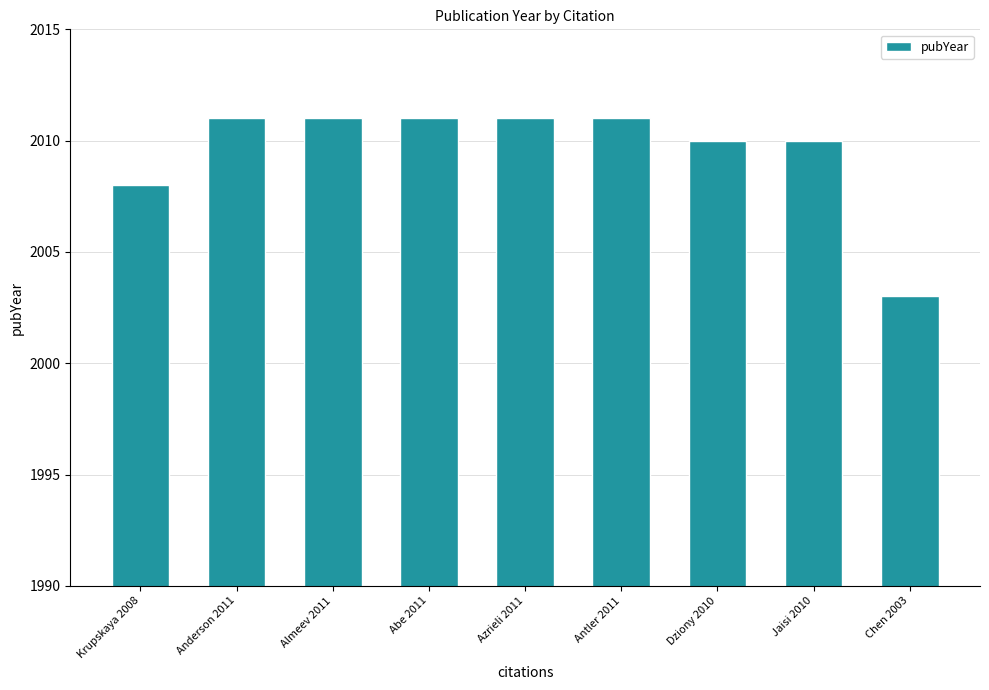

What is the sum of the values at Dziony 2010 and Almeev 2011?

4021